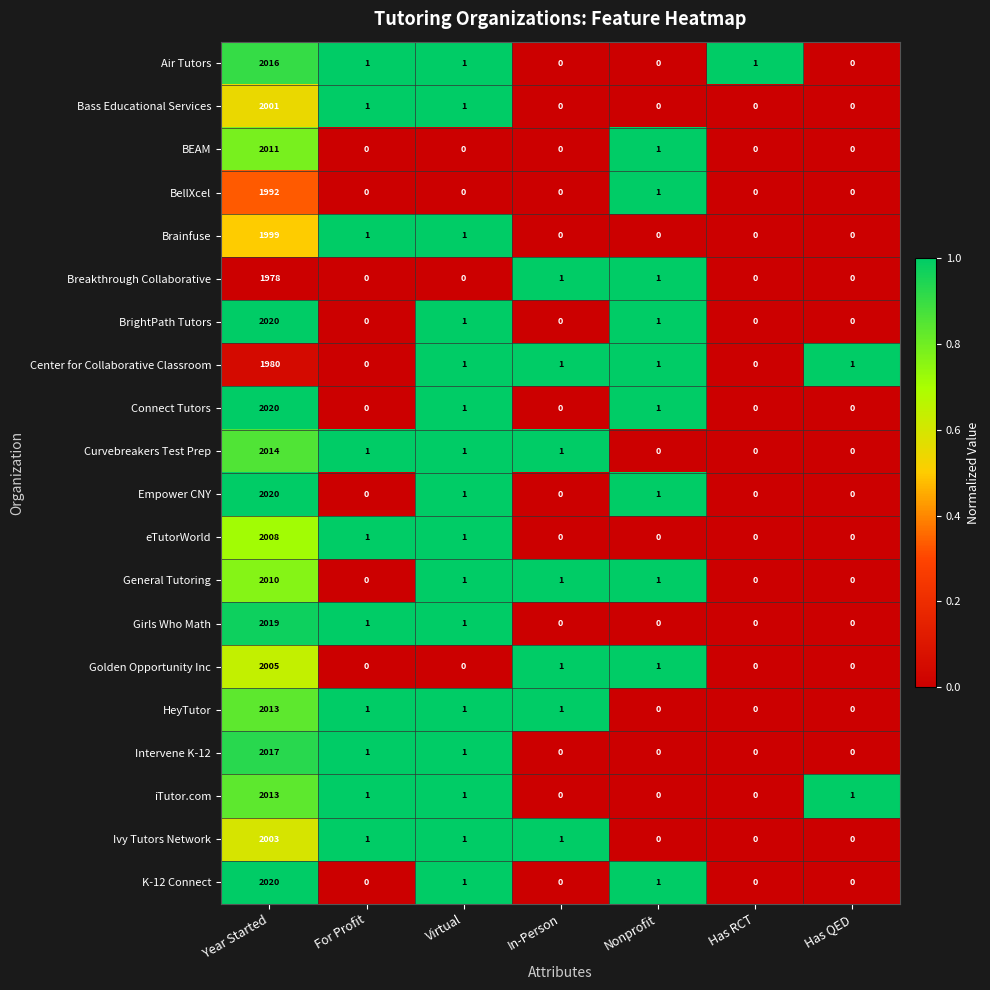

What is the total value across all series at Virtual?

16